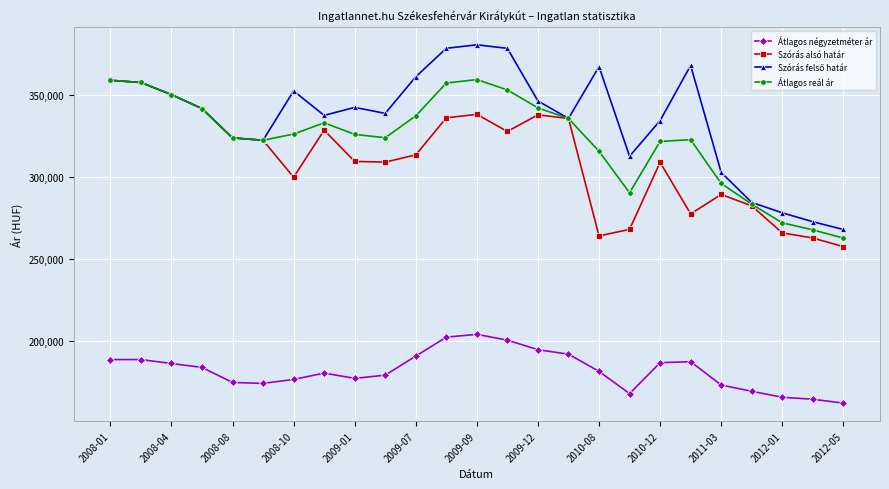

Is this an area chart (filled region under the line)?

No